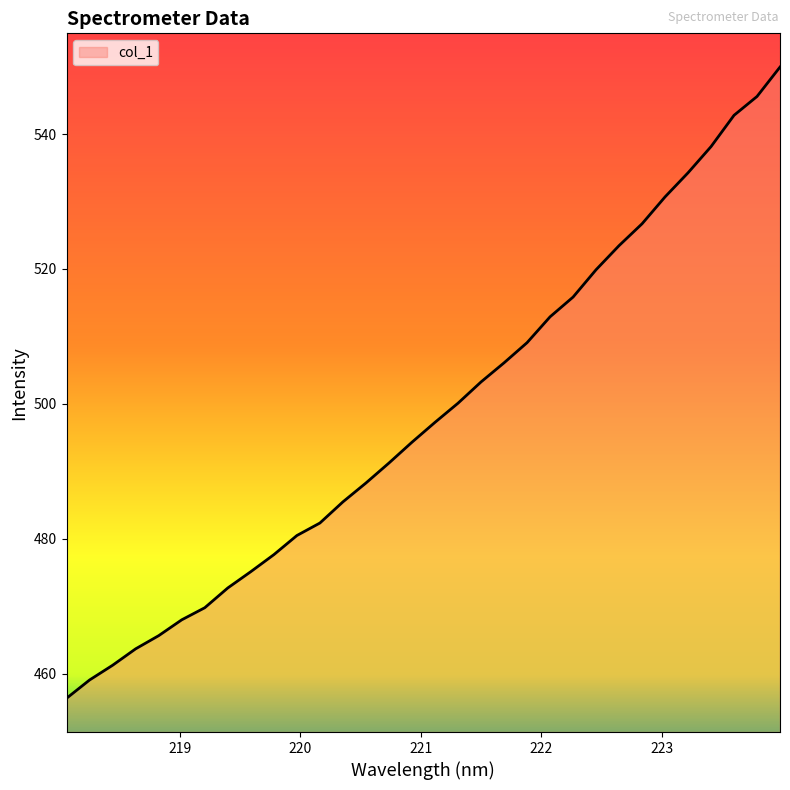

What is the maximum value shown in the chart?

549.9